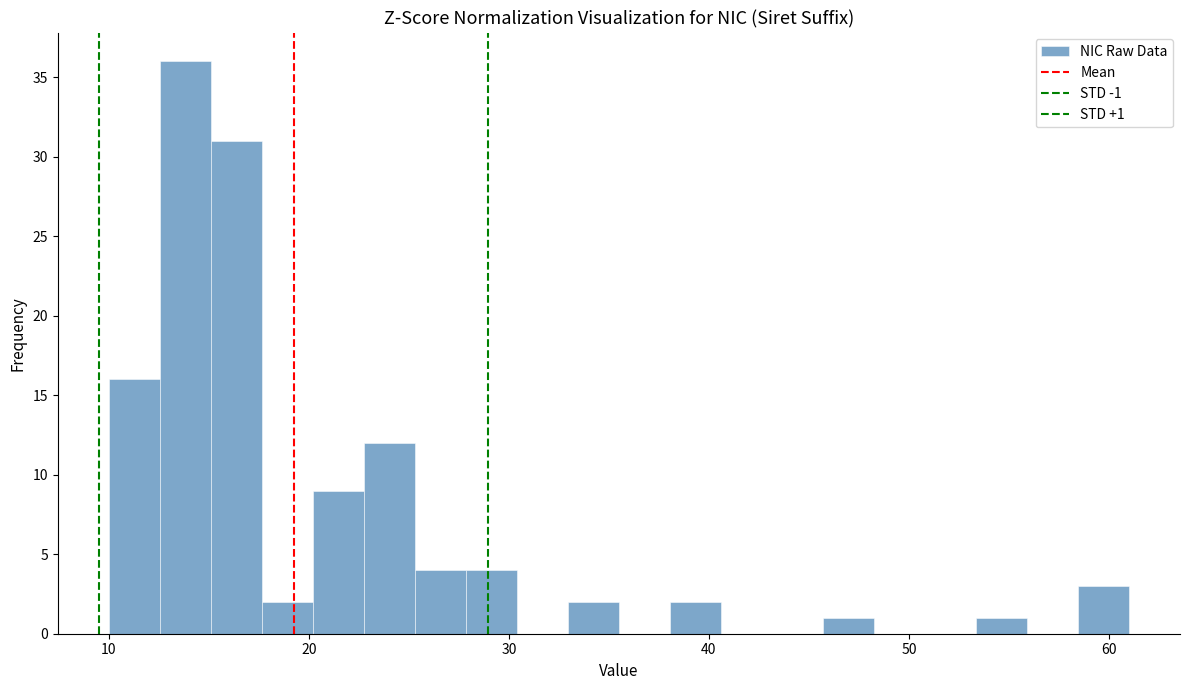

Read against the x-axis, roughly where is the centre of the tallest bar?

14